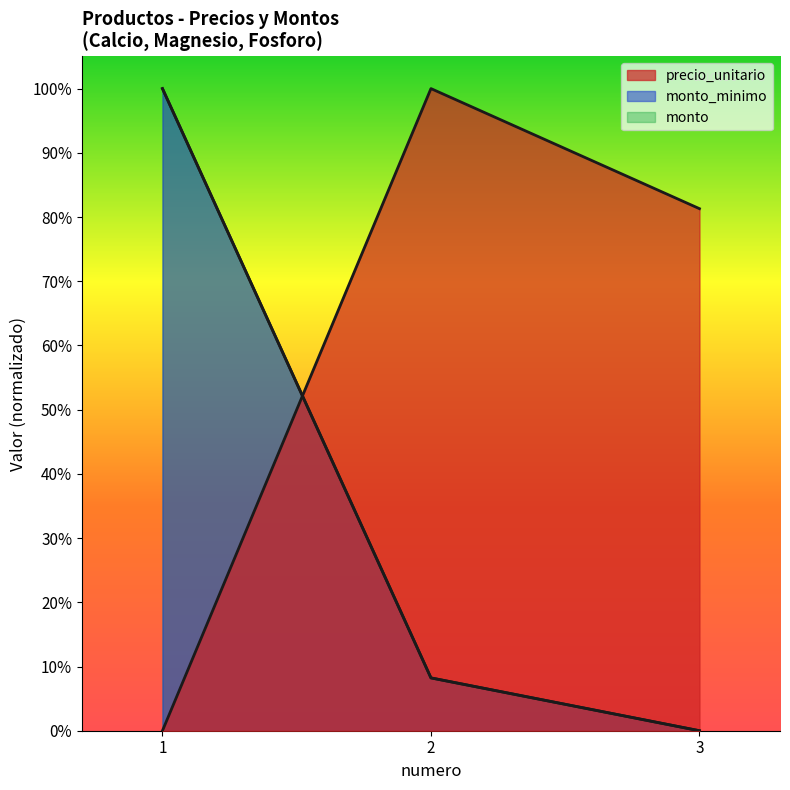

Reading left to right, extract all data points from this chart.

precio_unitario: 1=0.0	2=1.0	3=0.8
monto_minimo: 1=1.0	2=0.1	3=0.0
monto: 1=1.0	2=0.1	3=0.0